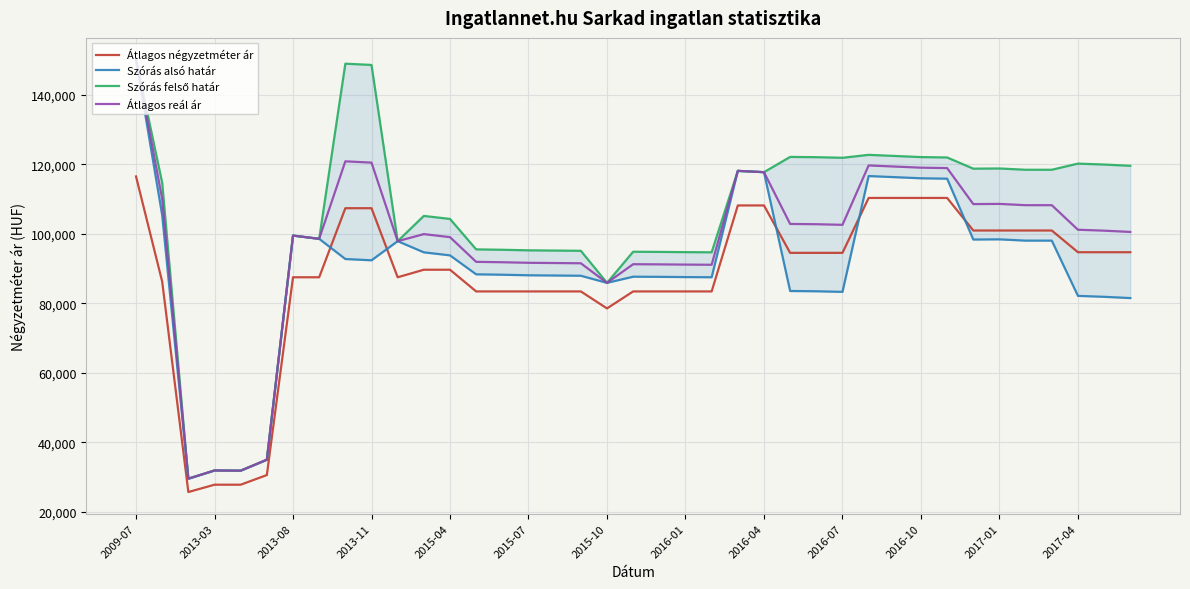

What is the difference between the highest and lowest values at 16?

11770